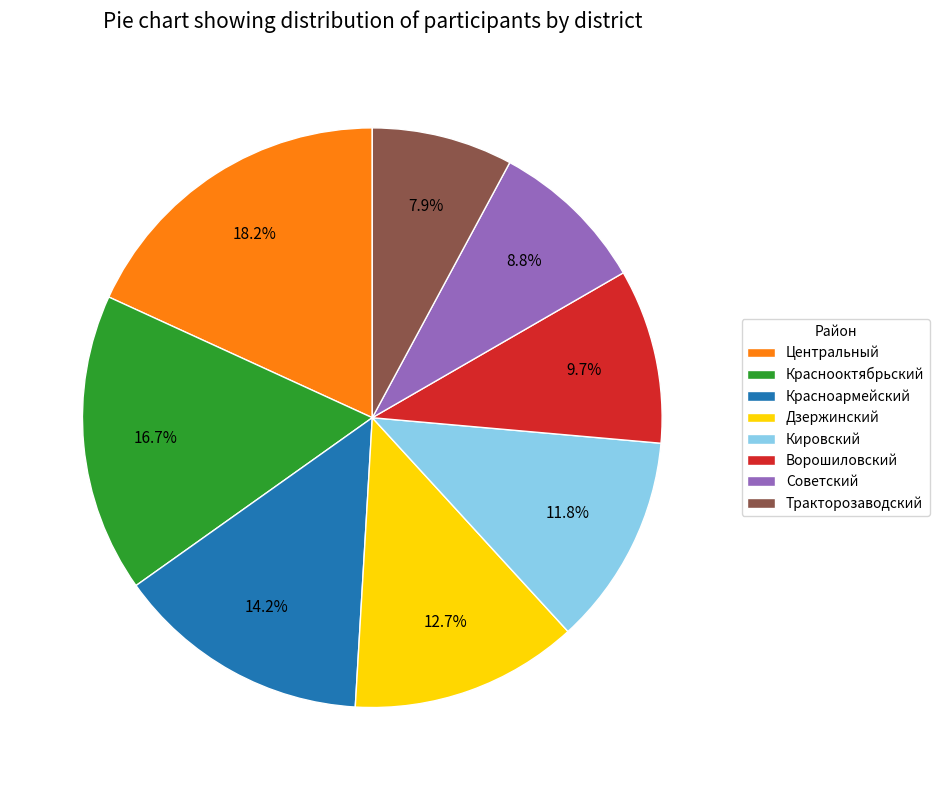

Approximately how many times larger is the value at Советский compared to Дзержинский?

0.7